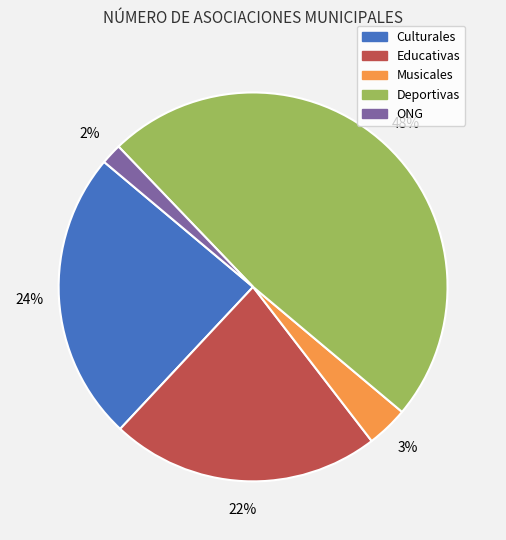

Is the sum of Culturales and ONG greater than half?

No